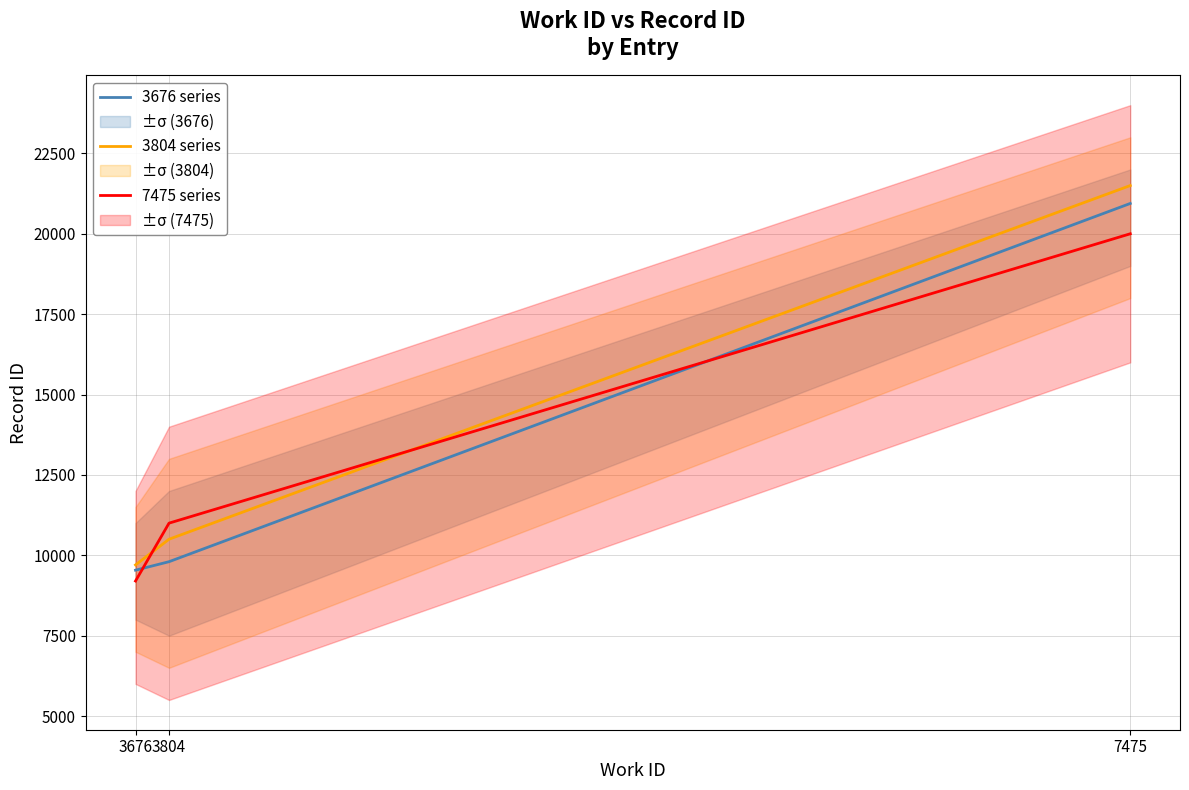

What is the average value of the 7475 series series?

13400